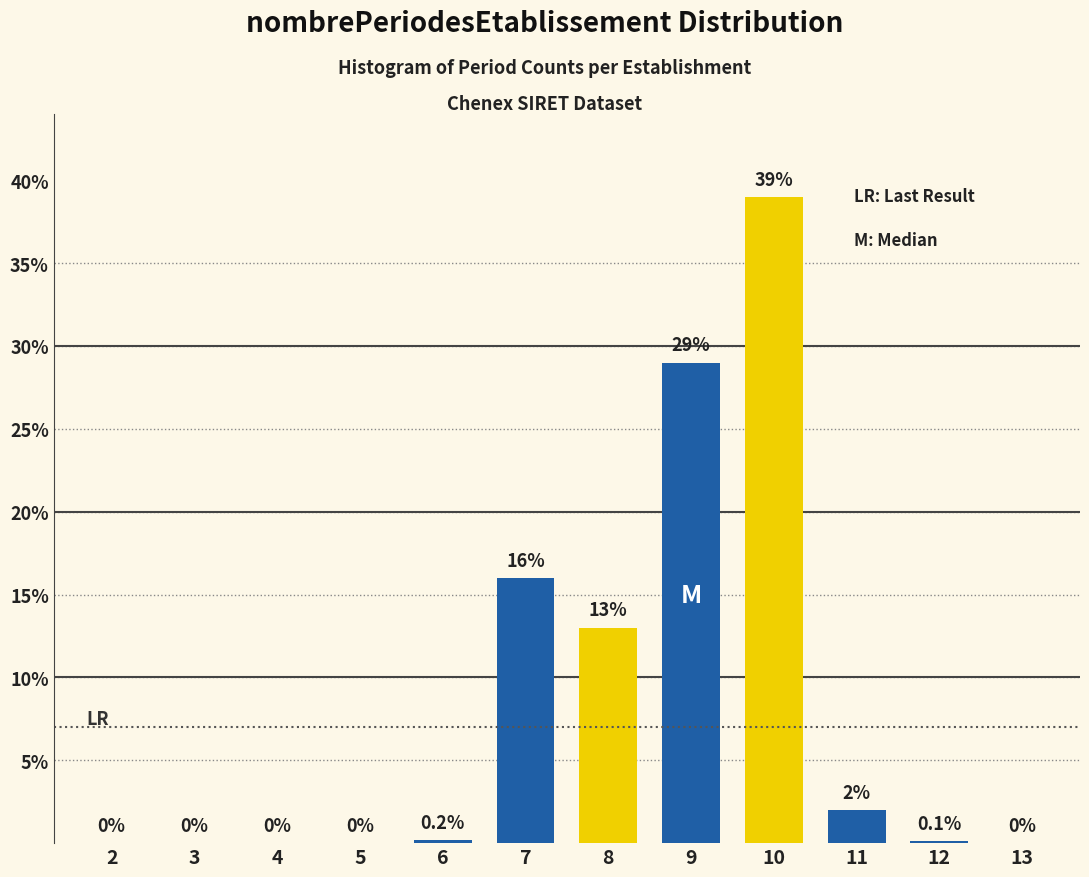

Reading left to right, list all the values displayed in this chart.

2=0.0	3=0.0	4=0.0	5=0.0	6=0.2	7=16.0	8=13.0	9=29.0	10=39.0	11=2.0	12=0.1	13=0.0